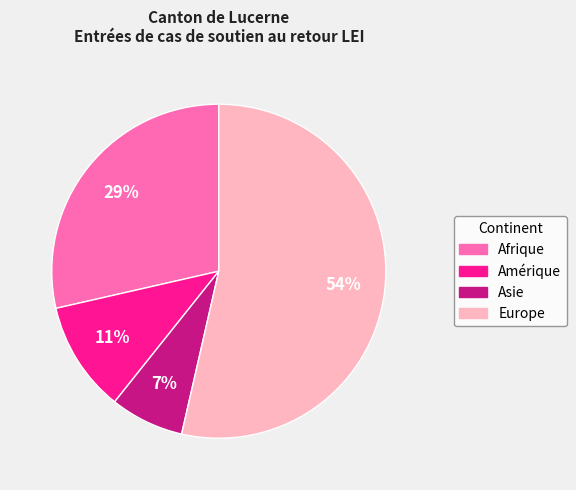

What is the majority slice?

Europe